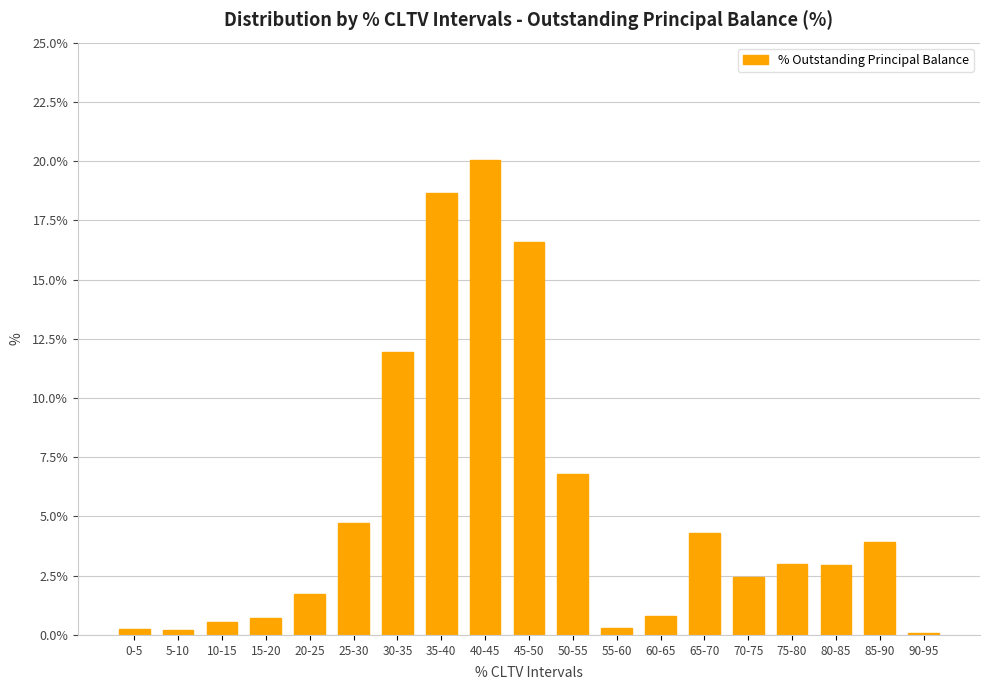

Between 65-70 and 35-40, which is larger?

35-40